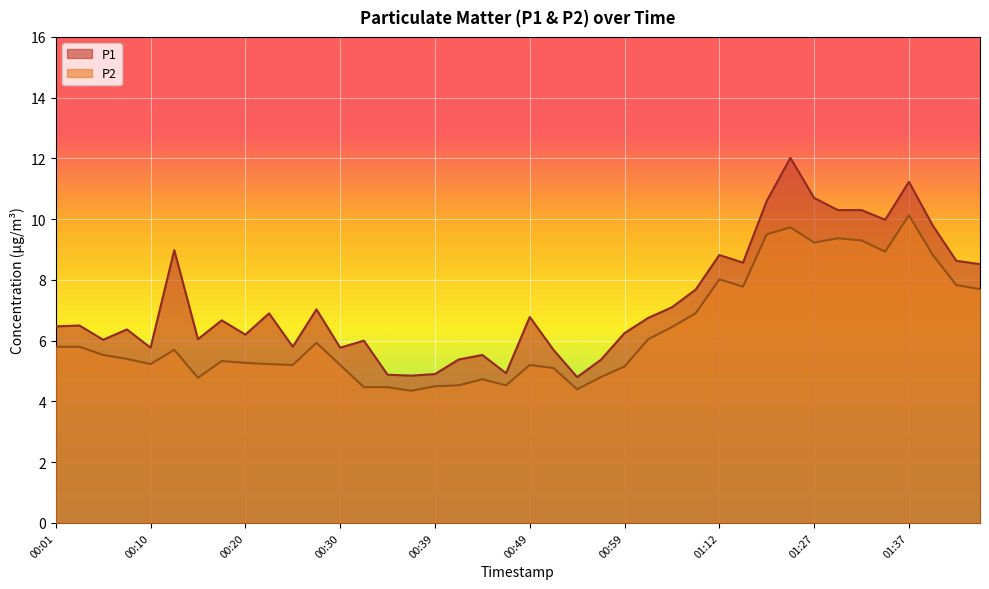

Is it true that P1 equals 4.9 at 00:47?

True